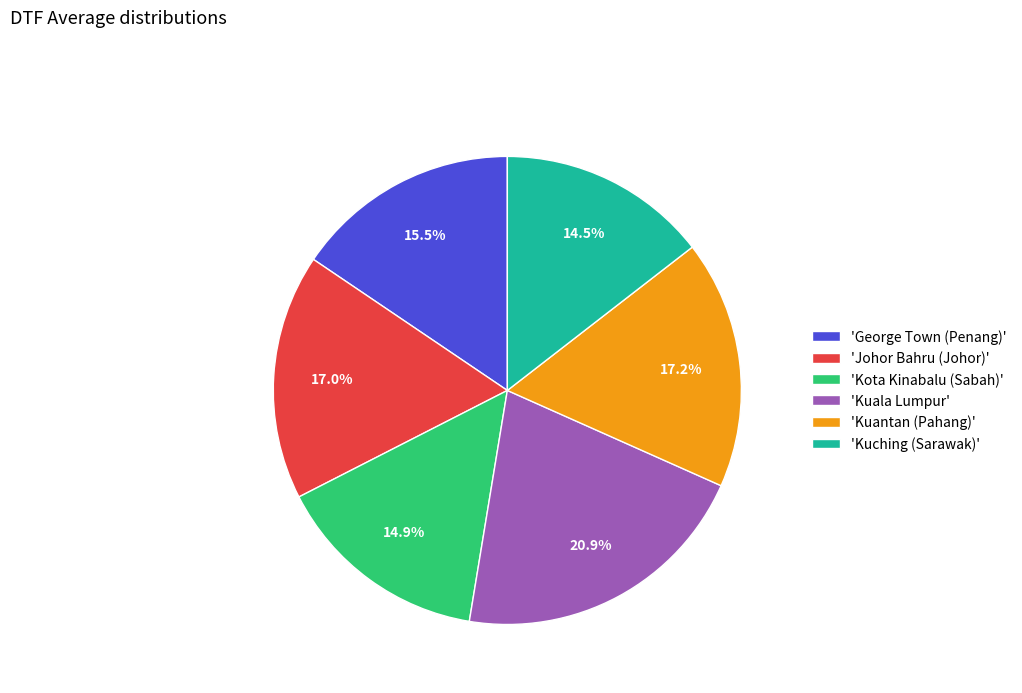

Is there a majority slice in this chart?

No